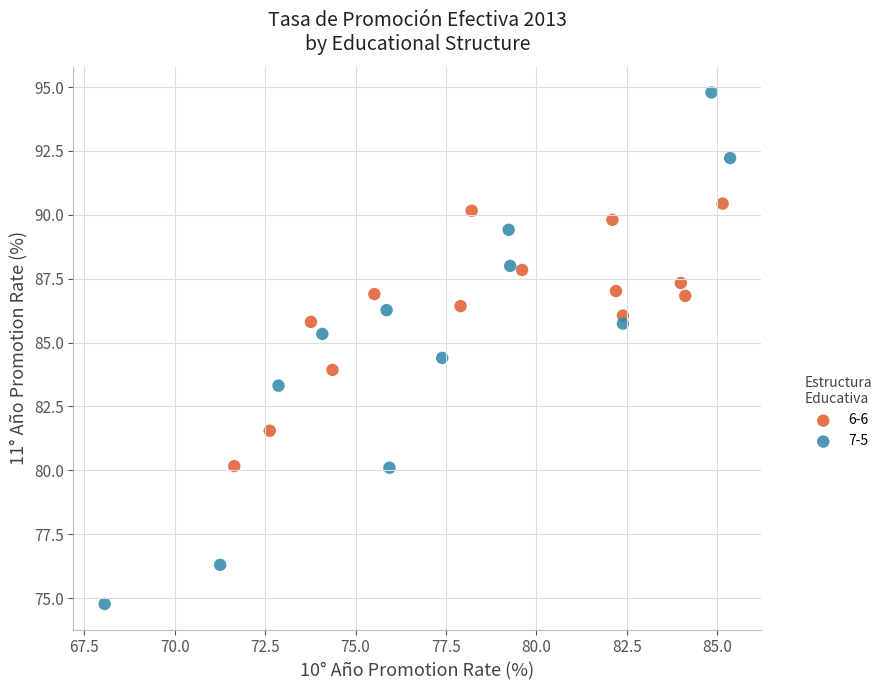

Which series has the widest spread of Y values?

7-5